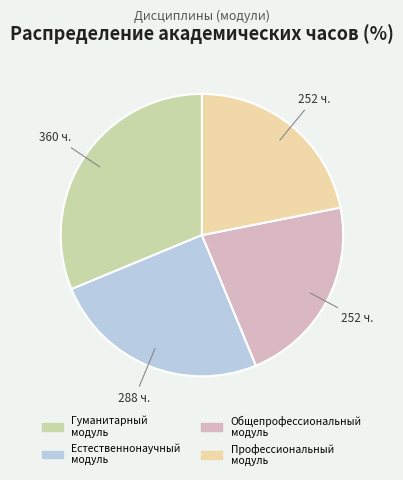

How many segments does this pie chart have?

4